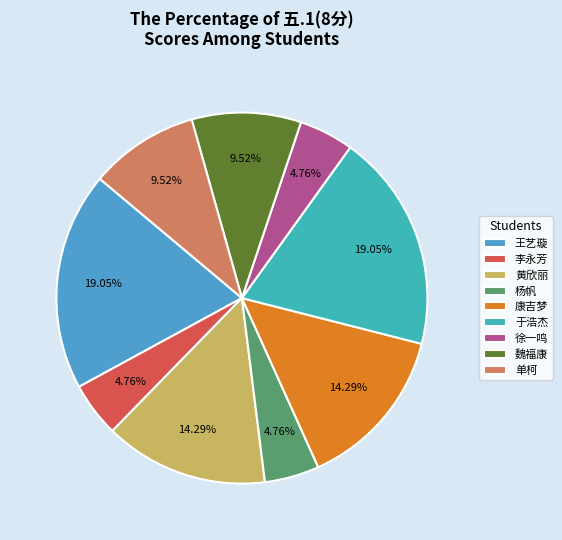

Is it true that 黄欣丽 is 14% of the pie?

True